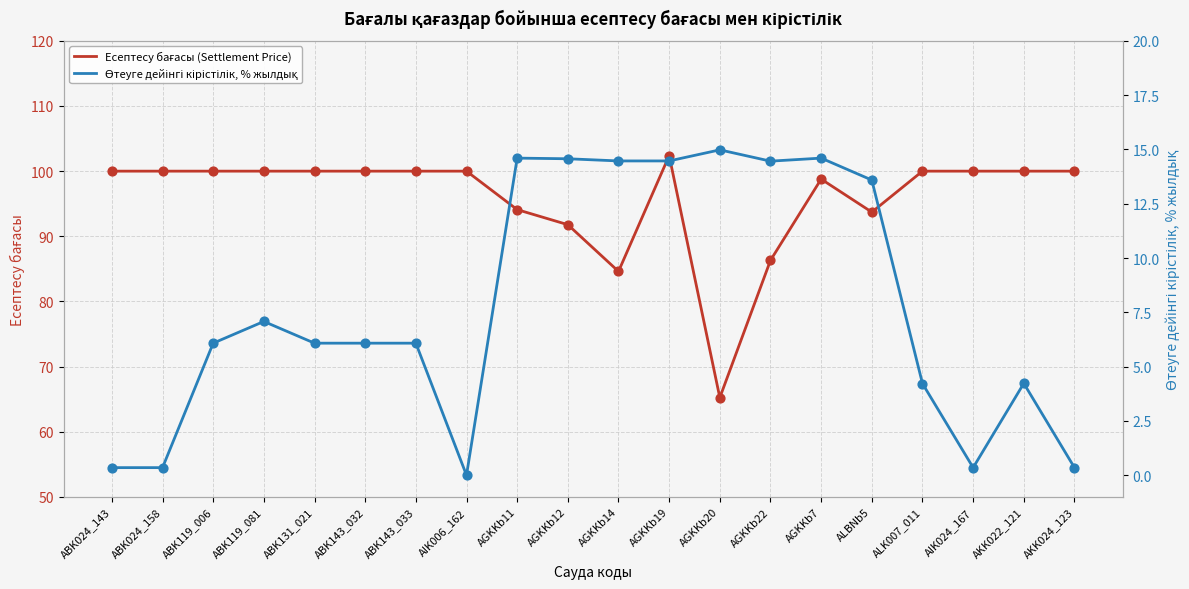

Is the value of Есептесу бағасы (Settlement Price) at AGKKb11 greater than the value of Өтеуге дейінгі кірістілік, % жылдық at ABK119_081?

Yes